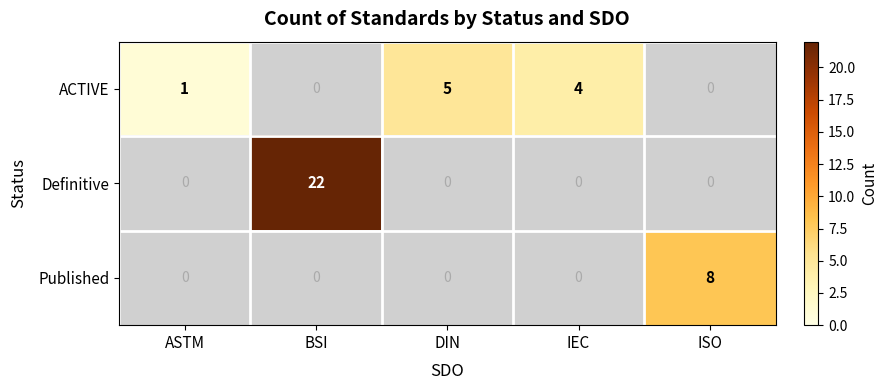

Is it true that ACTIVE equals 1 at ASTM?

True